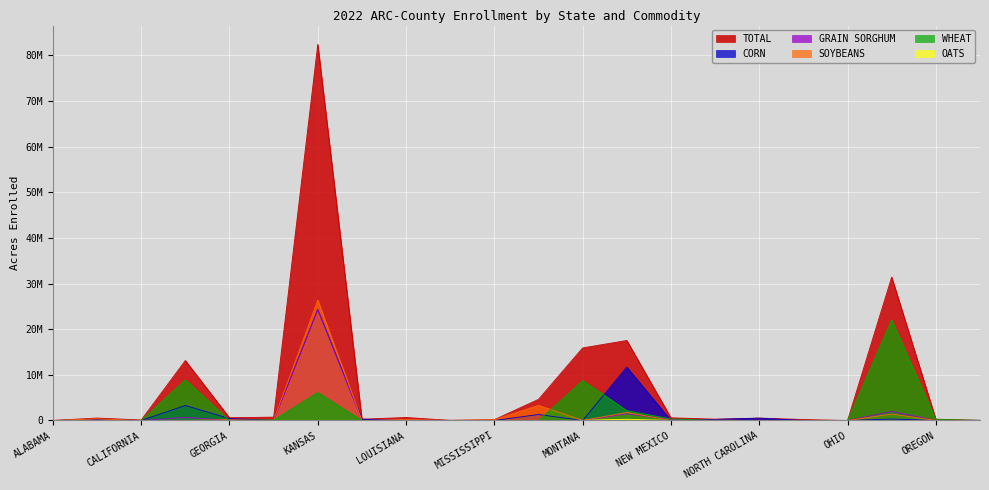

List the series in order of their peak value, lowest first.

OATS, WHEAT, GRAIN SORGHUM, CORN, SOYBEANS, TOTAL